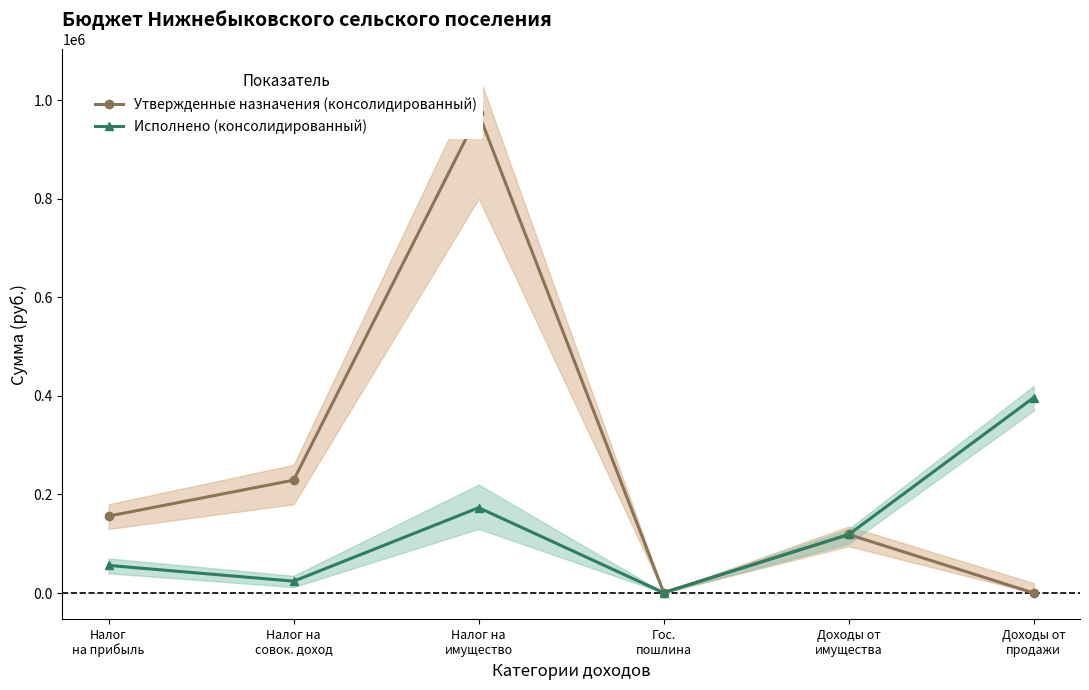

How many intersections are there between Исполнено (консолидированный) and Утвержденные назначения (консолидированный)?

1